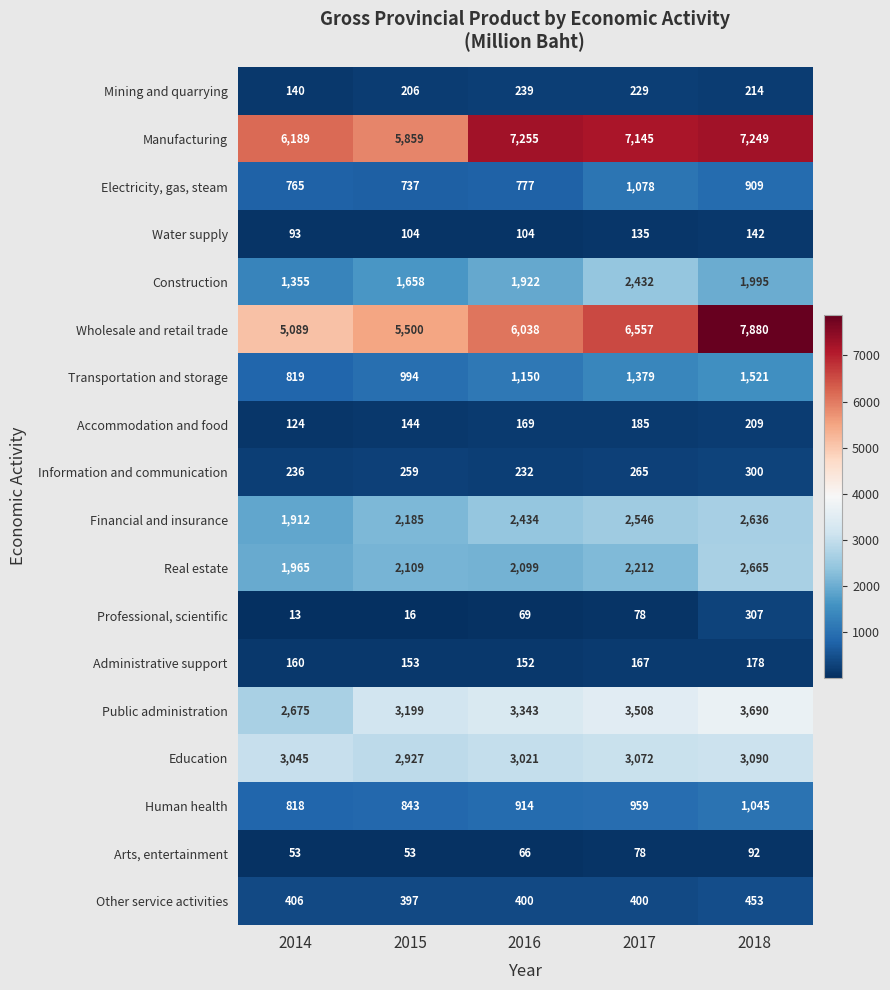

Where does the Other service activities series first go above 400?

2014